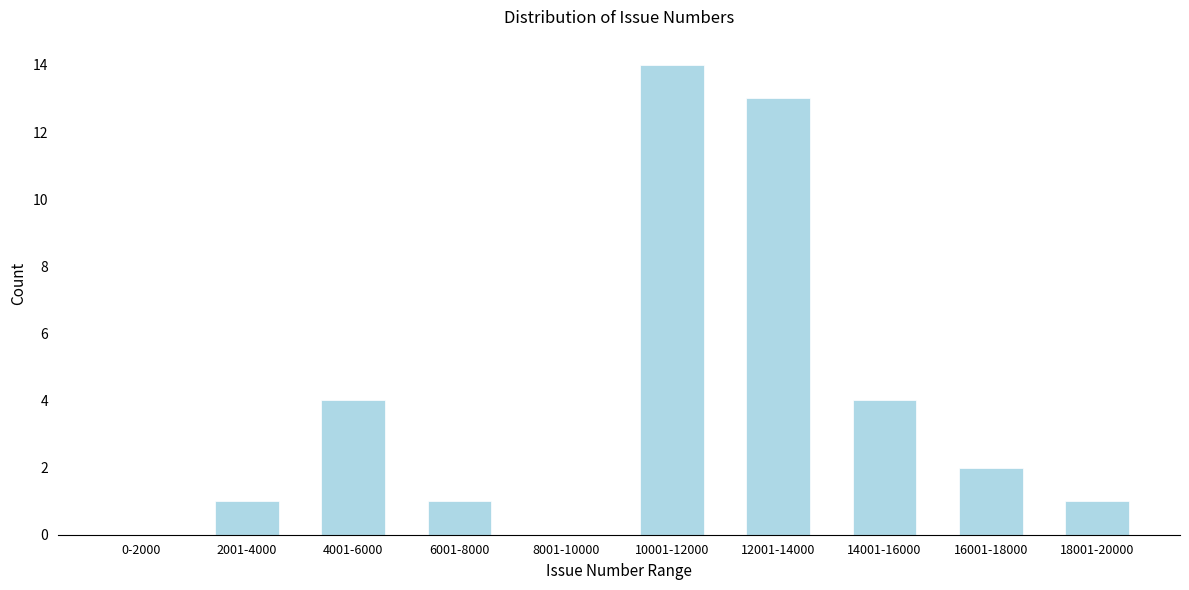

Reading right to left, extract all data points from this chart.

18001-20000=1	16001-18000=2	14001-16000=4	12001-14000=13	10001-12000=14	8001-10000=0	6001-8000=1	4001-6000=4	2001-4000=1	0-2000=0